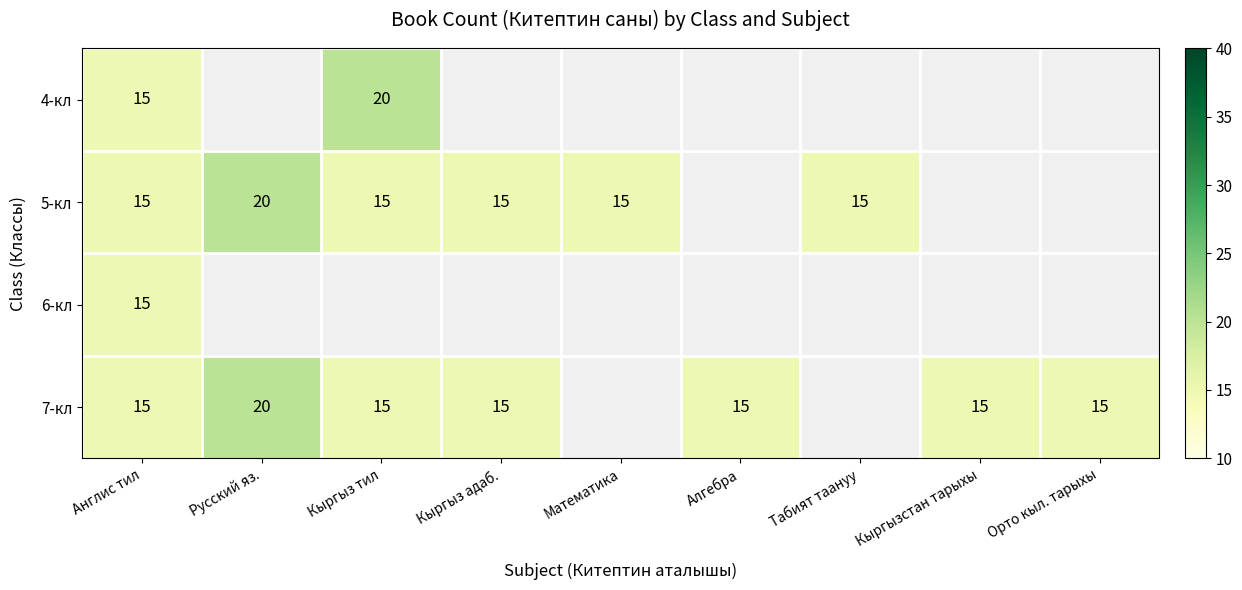

The 6-кл series shows 7 at Англис тил. True or false?

False